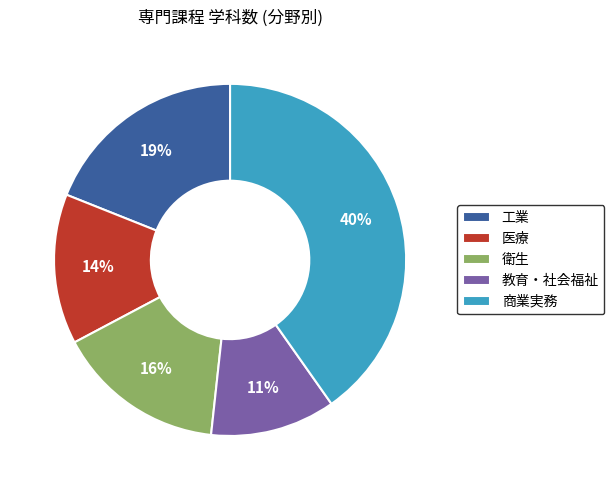

Approximately how many times larger is the value at 工業 compared to 衛生?

1.2